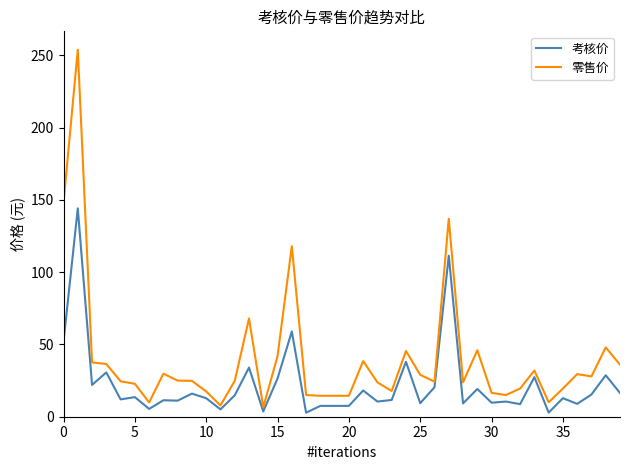

What is the highest value of the 零售价 series?

254.0